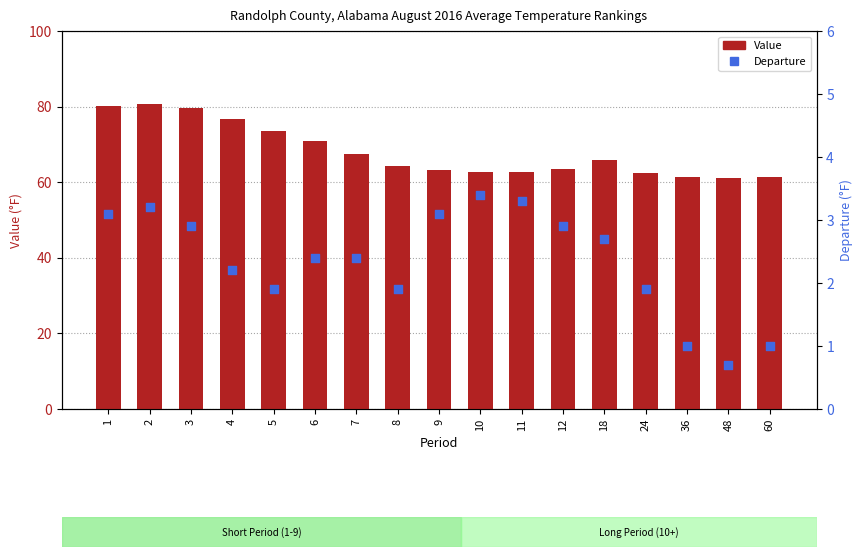

Is the value of Departure at 18 greater than the value of Value at 36?

No